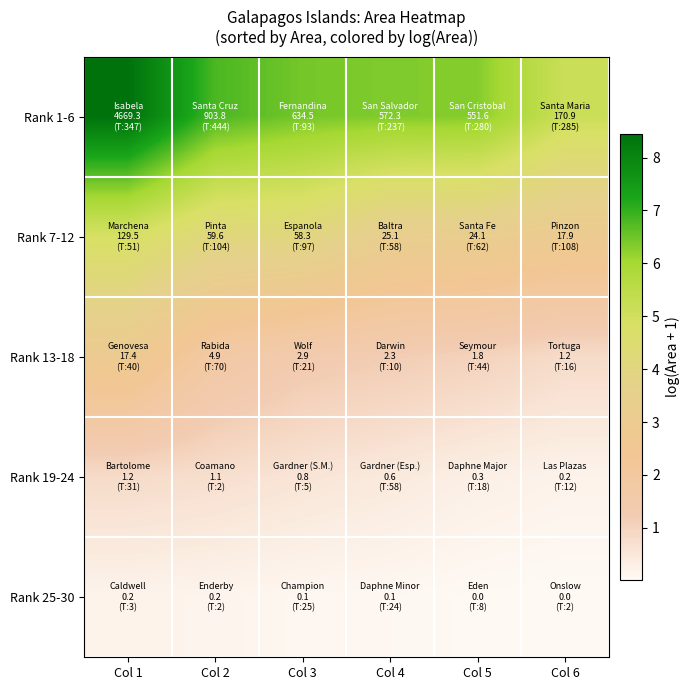

Rank the series at Col 6 from lowest to highest value.

Rank 25-30, Rank 19-24, Rank 13-18, Rank 7-12, Rank 1-6